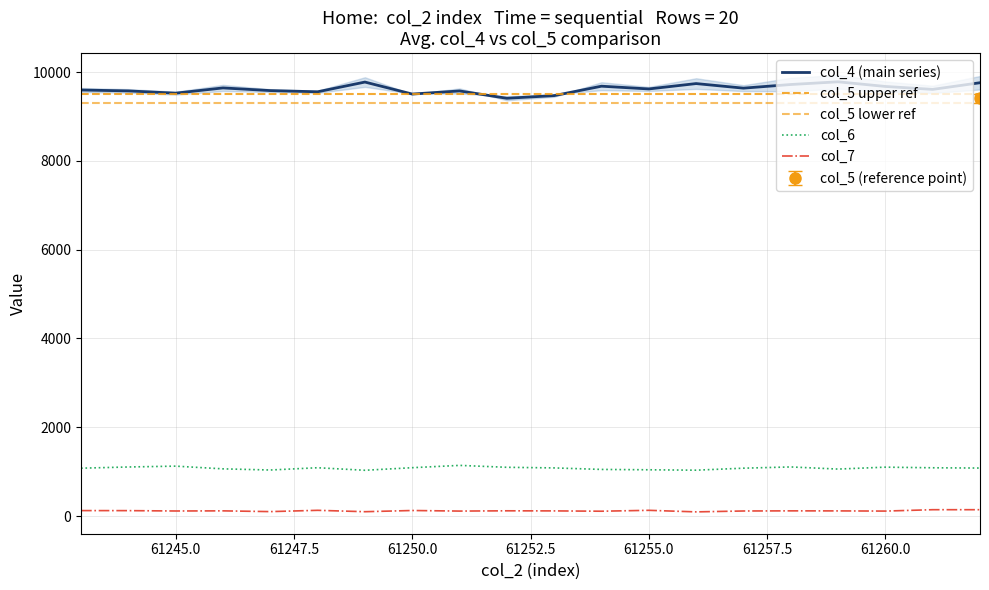

True or false: col_6 and col_7 intersect in this chart.

False